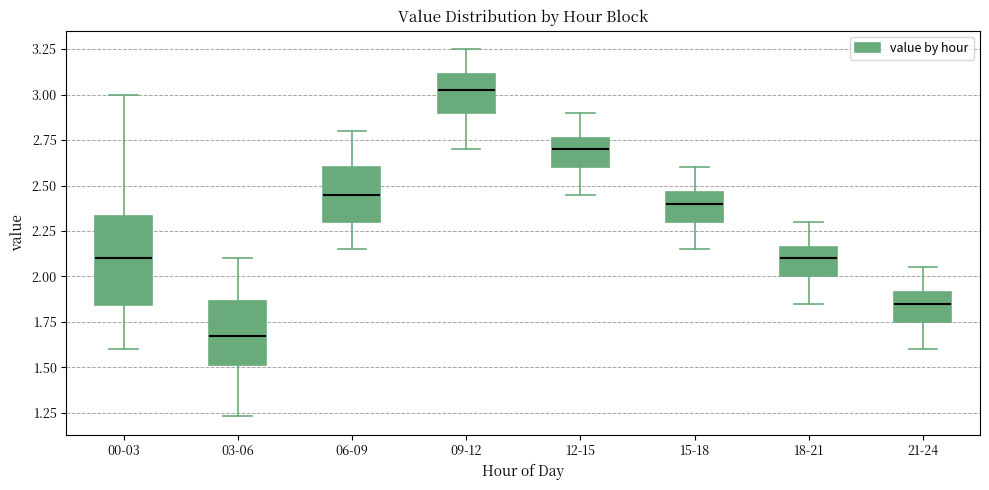

Reading left to right, transcribe this box plot: for each box, give where its median line is, the range the box spans, and where its two whiskers end, as read against the y-axis. The values are not printed on the chart, so give them approximately, as read against the axis.

00-03: median 2.10, box 1.85 to 2.35, whiskers 1.60 to 3.00
03-06: median 1.70, box 1.50 to 1.85, whiskers 1.25 to 2.10
06-09: median 2.45, box 2.30 to 2.60, whiskers 2.15 to 2.80
09-12: median 3.05, box 2.90 to 3.10, whiskers 2.70 to 3.25
12-15: median 2.70, box 2.60 to 2.75, whiskers 2.45 to 2.90
15-18: median 2.40, box 2.30 to 2.45, whiskers 2.15 to 2.60
18-21: median 2.10, box 2.00 to 2.15, whiskers 1.85 to 2.30
21-24: median 1.85, box 1.75 to 1.90, whiskers 1.60 to 2.05